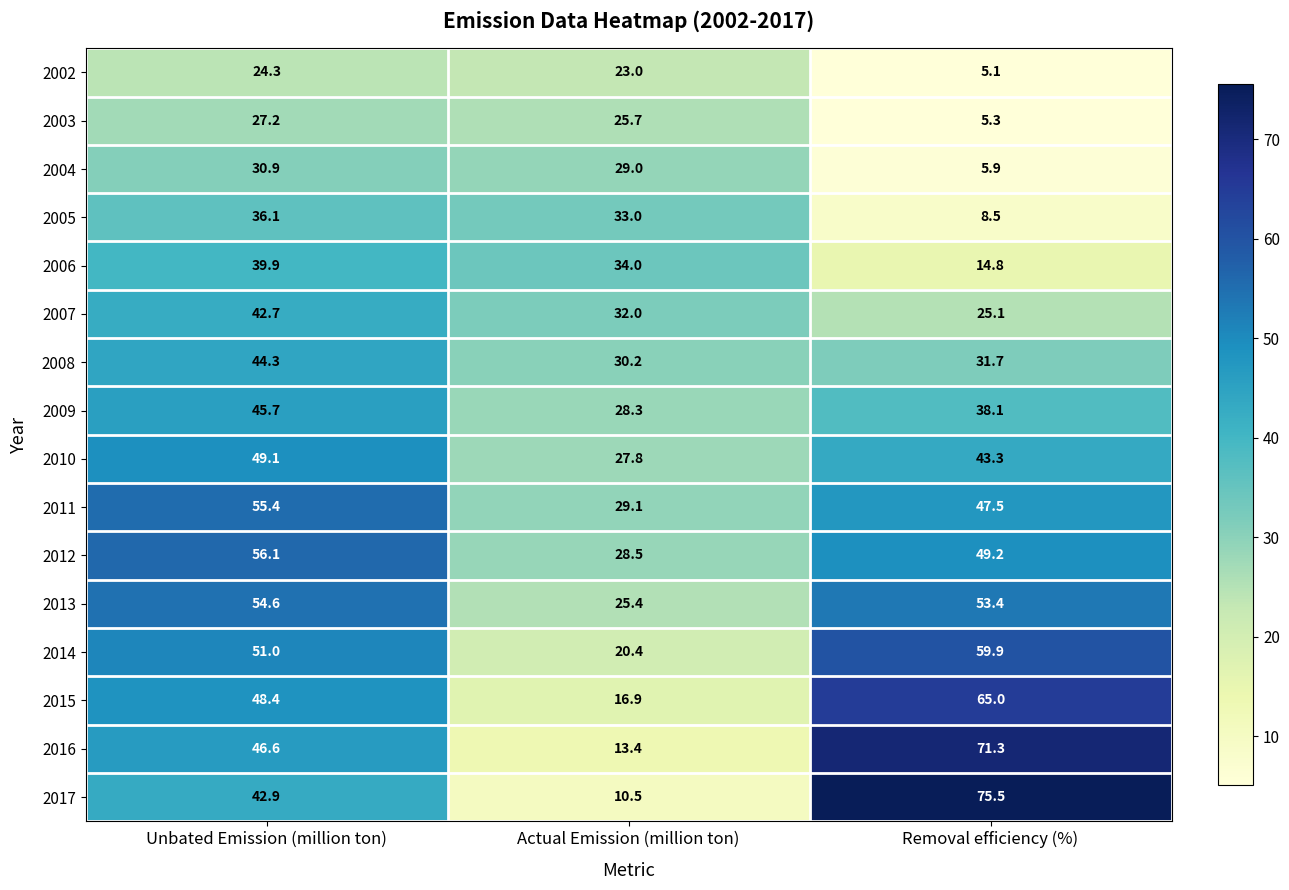

At Removal efficiency (%), list the series in order from smallest to largest.

2002, 2003, 2004, 2005, 2006, 2007, 2008, 2009, 2010, 2011, 2012, 2013, 2014, 2015, 2016, 2017